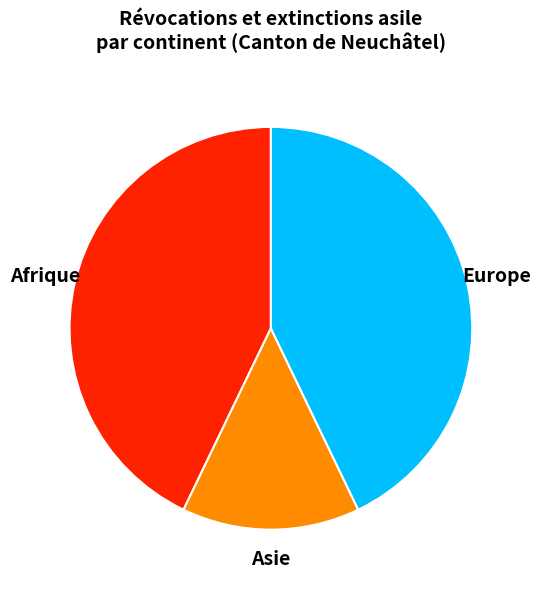

Which category has the smallest portion of the pie?

Asie